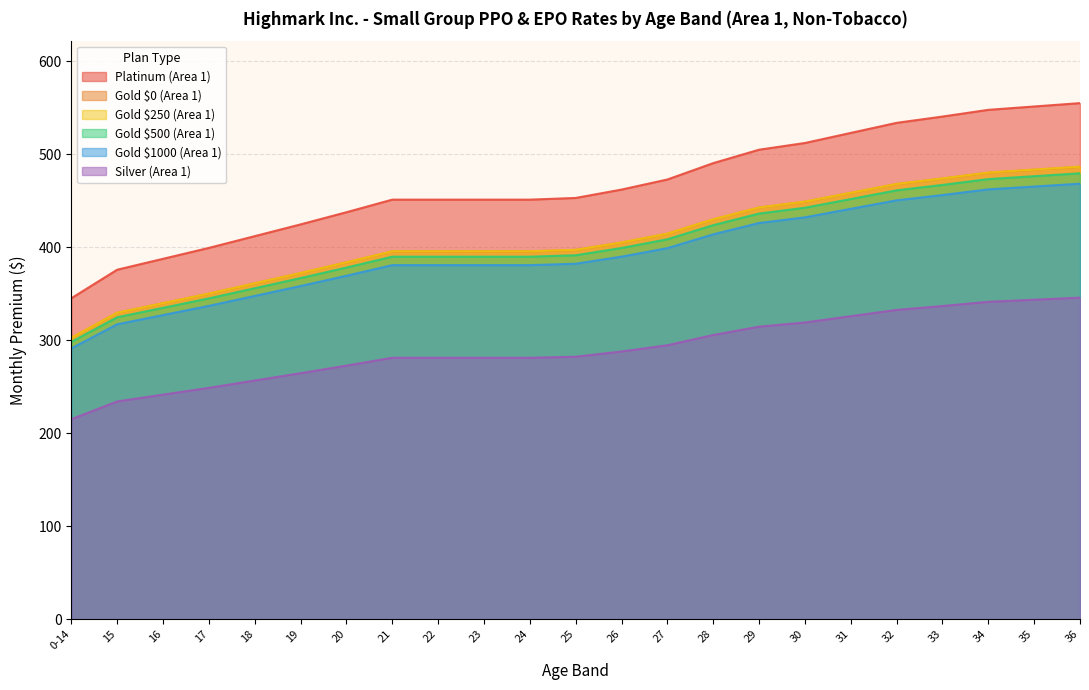

What is the total value across all series at 28?

2494.8